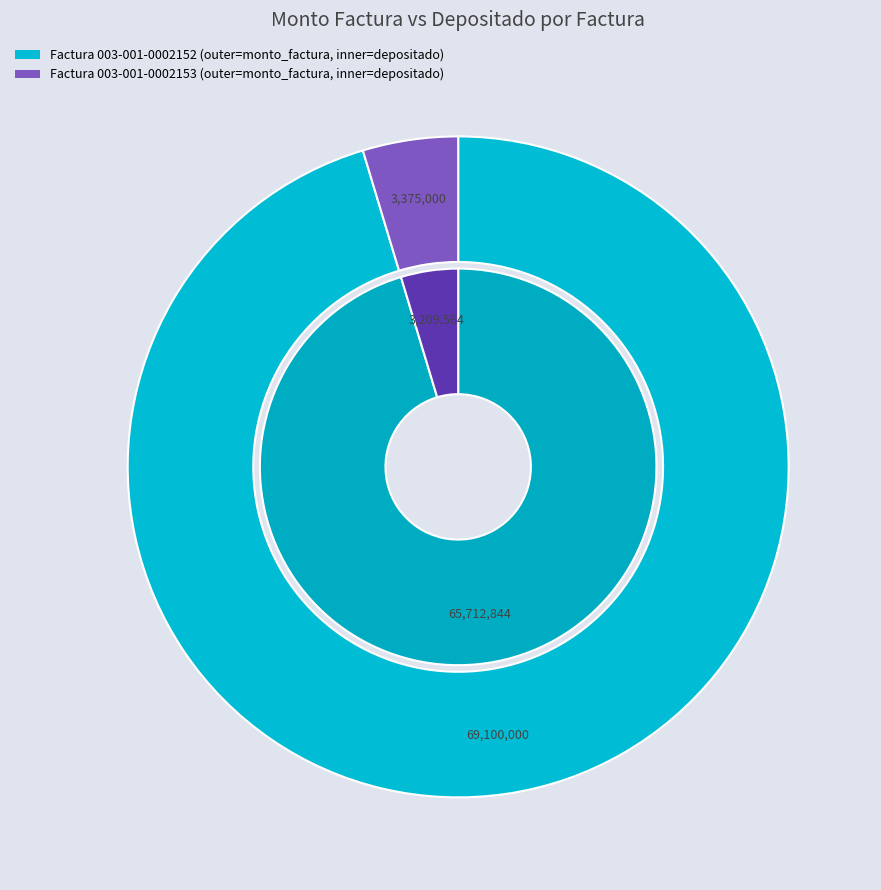

Which category has the smallest portion of the pie?

003-001-0002153